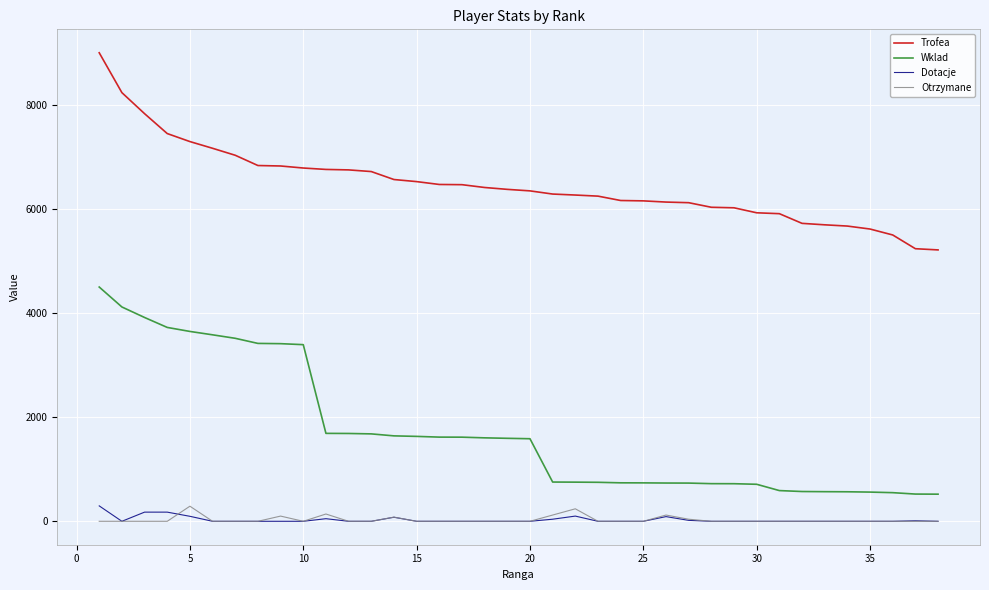

True or false: Otrzymane and Trofea intersect in this chart.

False